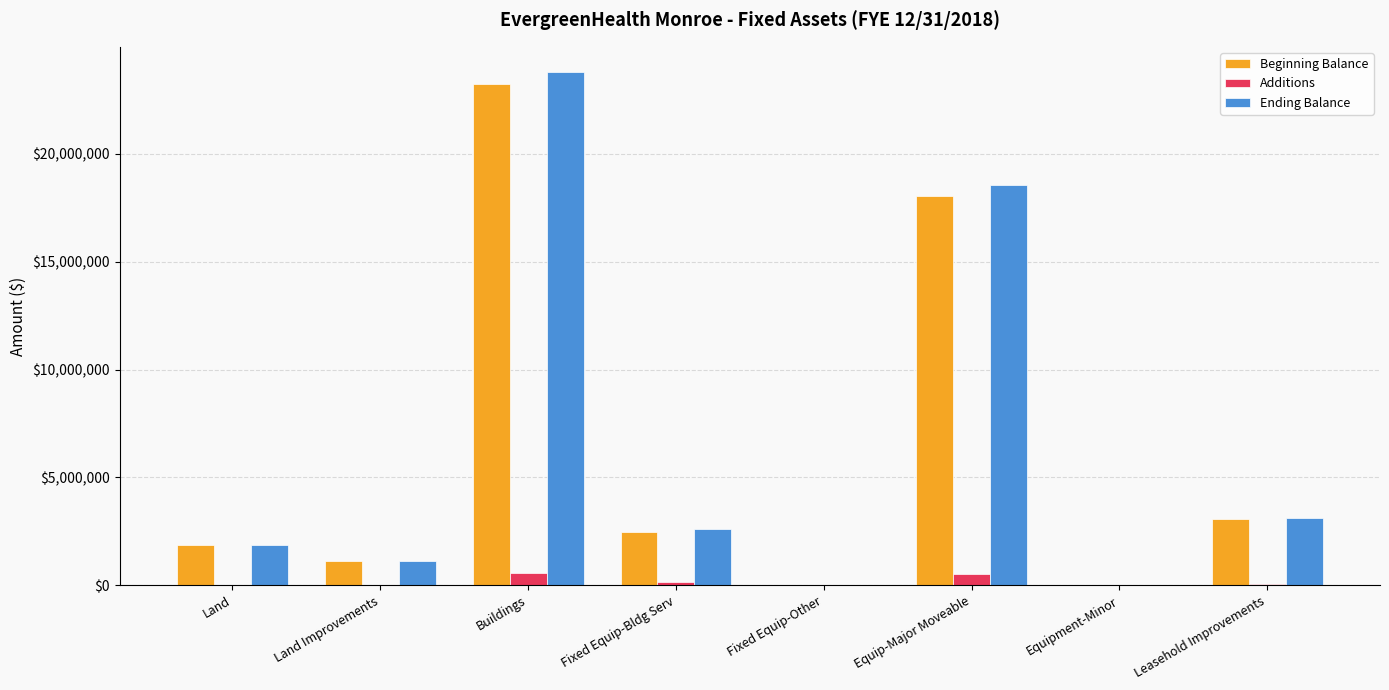

At which category is the sum across all series the highest?

Buildings